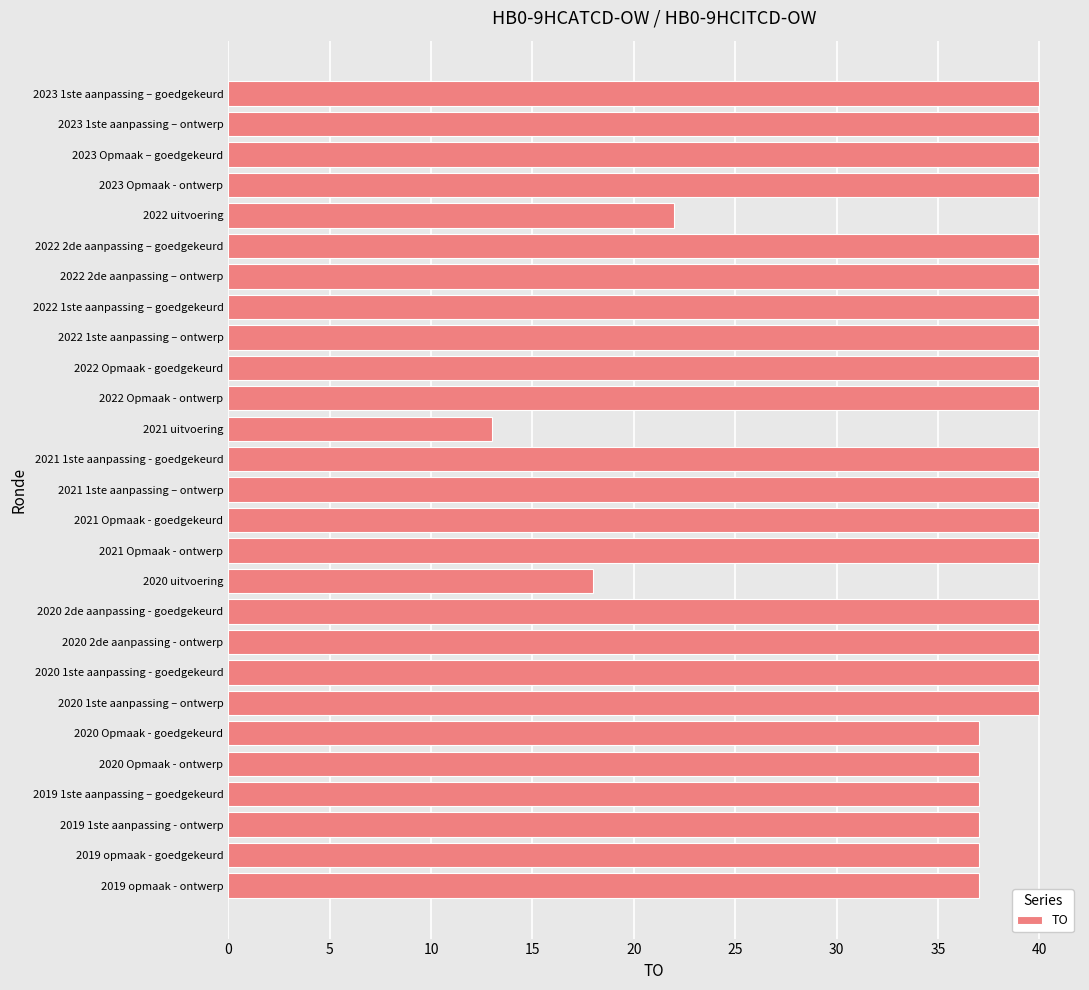

What is the label of the 9th bar from the top?

2022 1ste aanpassing – ontwerp